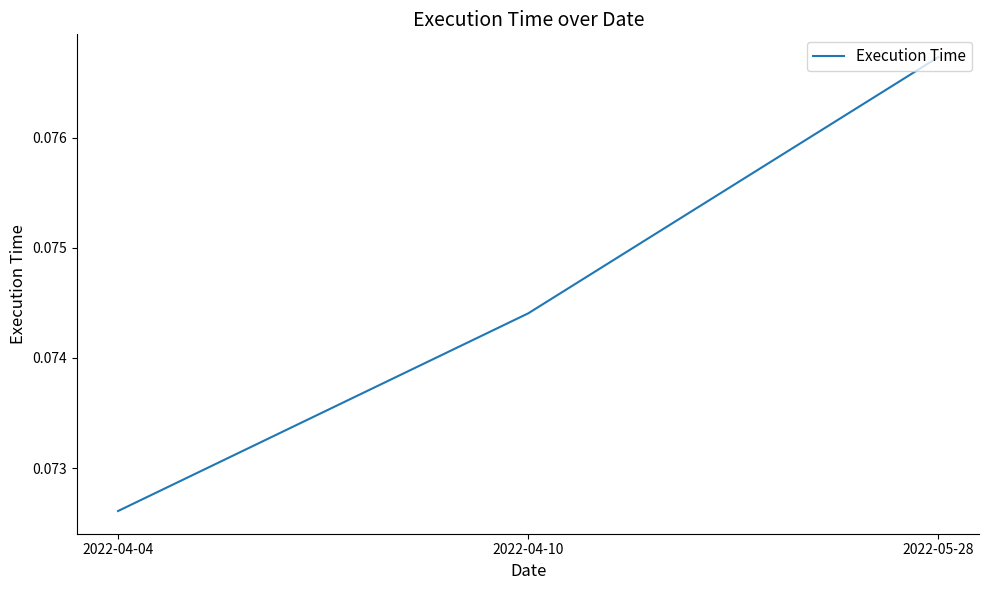

Which label corresponds to the smallest value in the chart?

2022-04-04